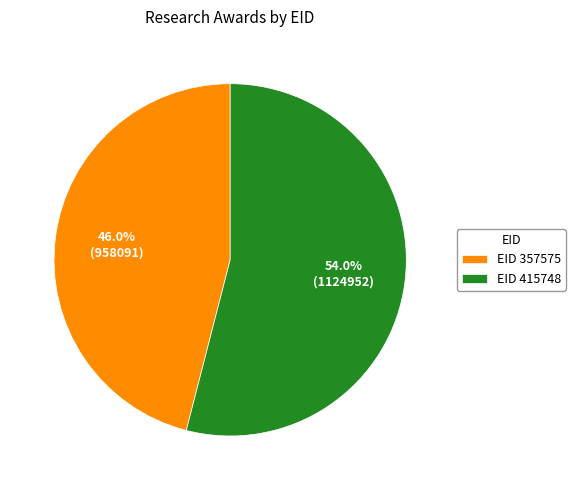

Which category accounts for the majority?

EID 415748